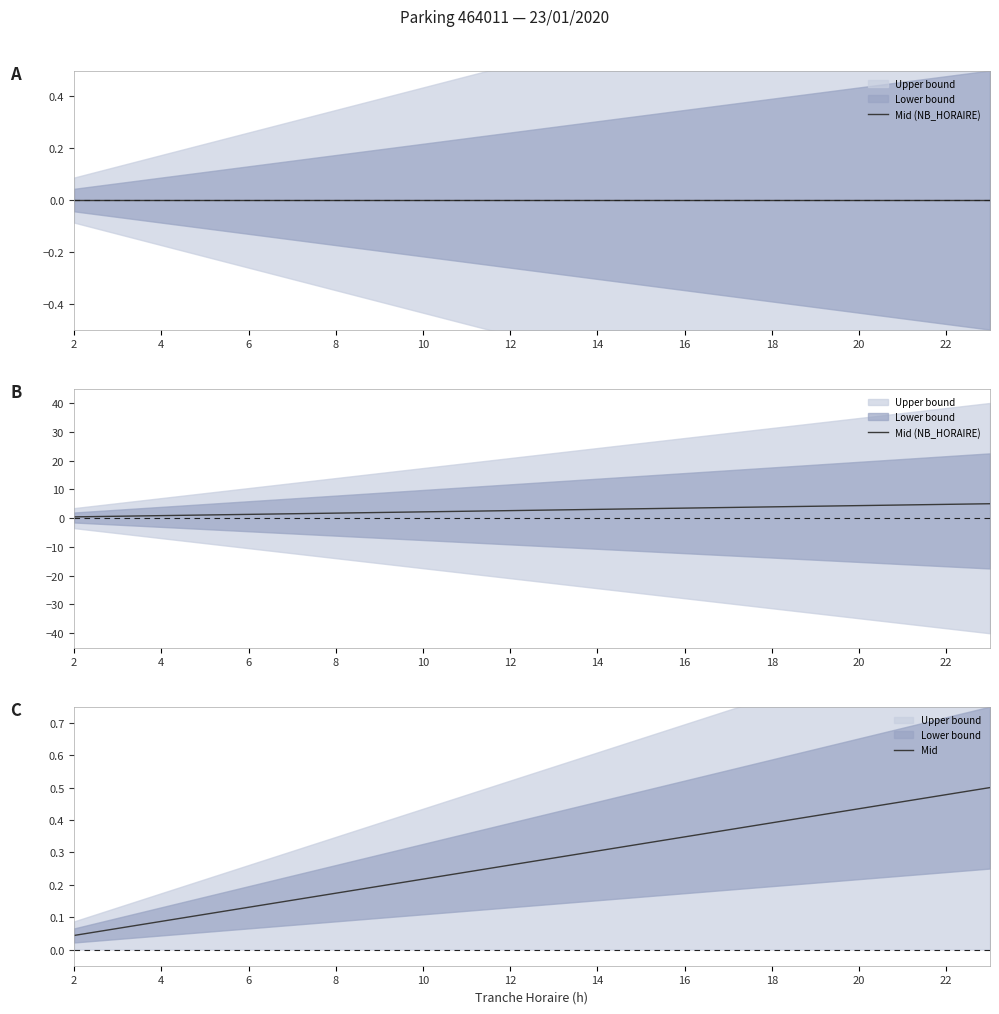

Where is Mid nearest to the value 0?

2